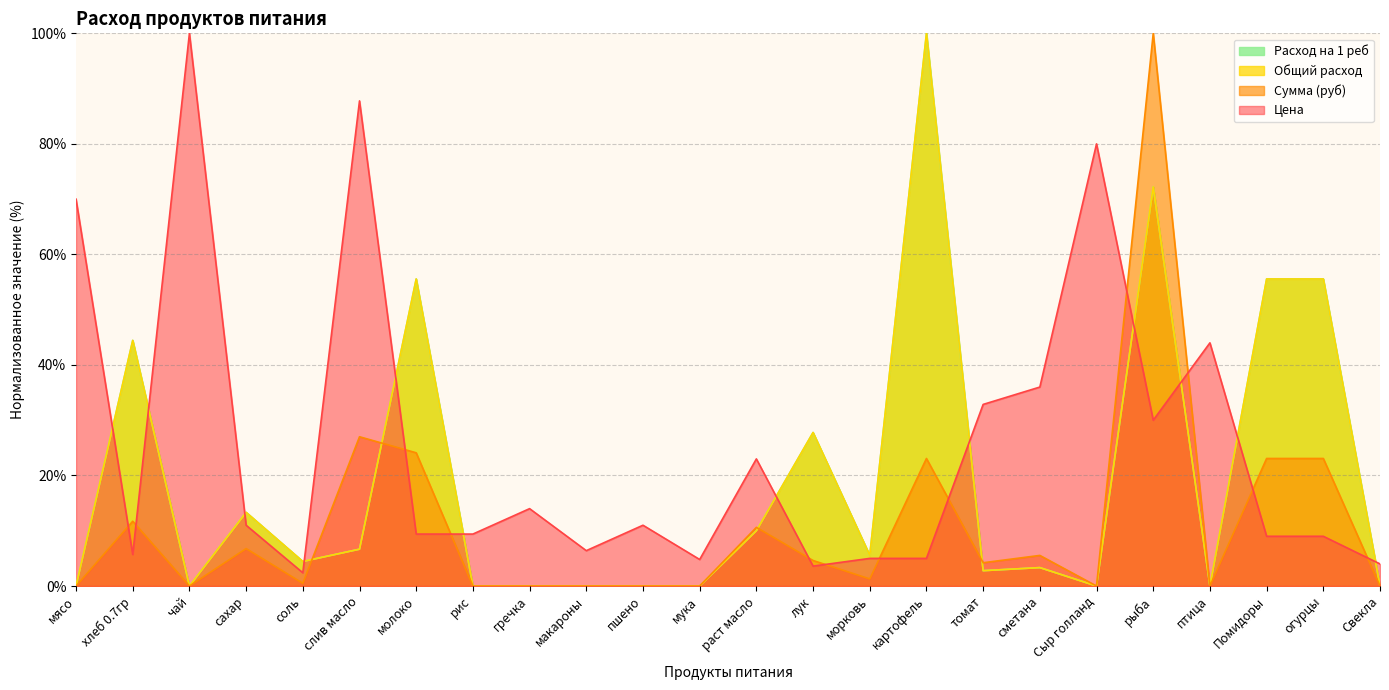

How many times do Цена and Расход на 1 реб cross each other?

12